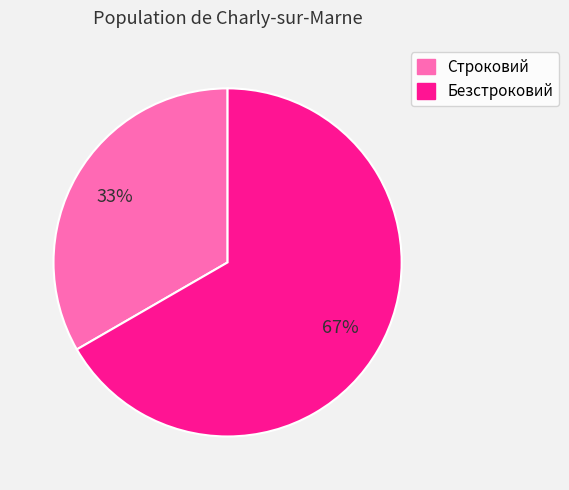

Rank the categories by value from lowest to highest.

Строковий, Безстроковий